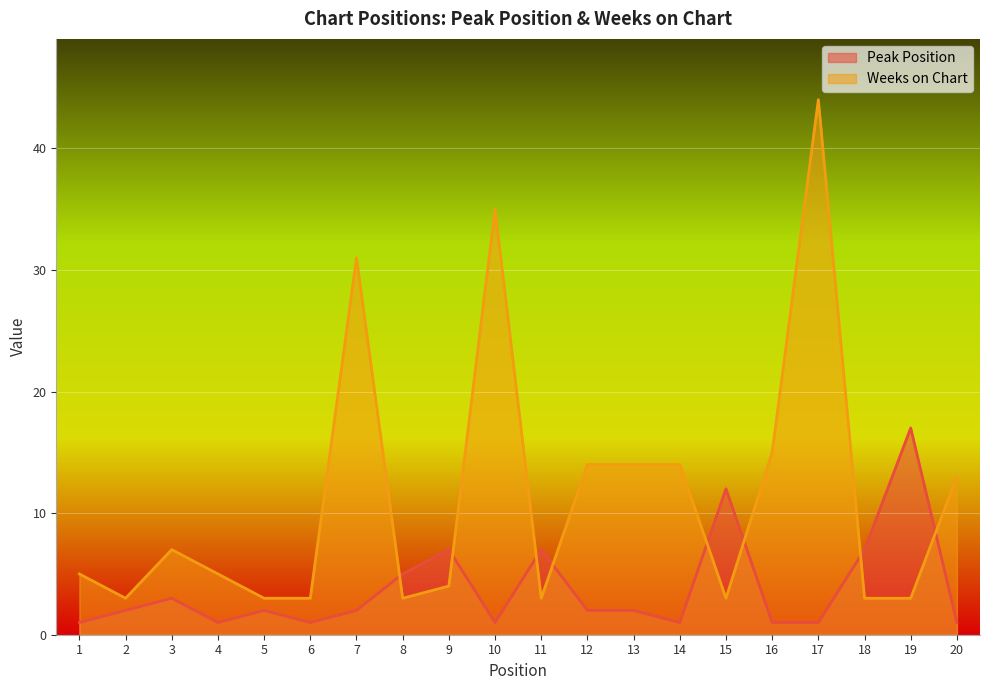

At which category does the chart reach its peak across all series?

17